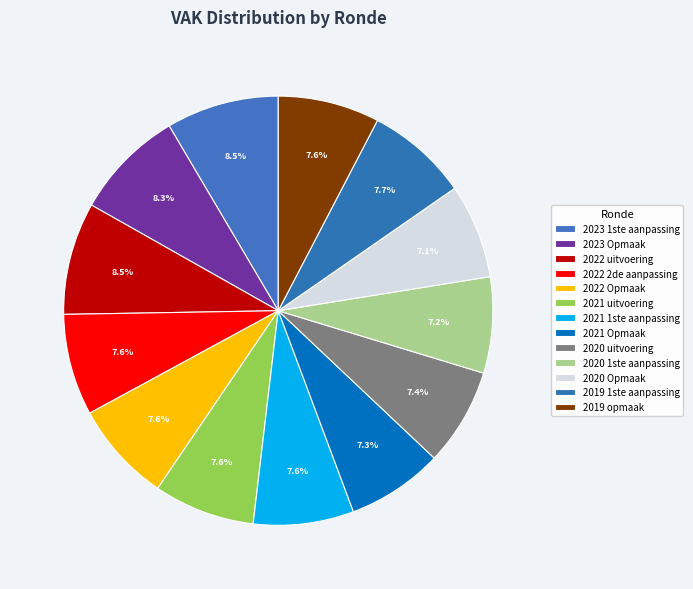

How many segments does this pie chart have?

13